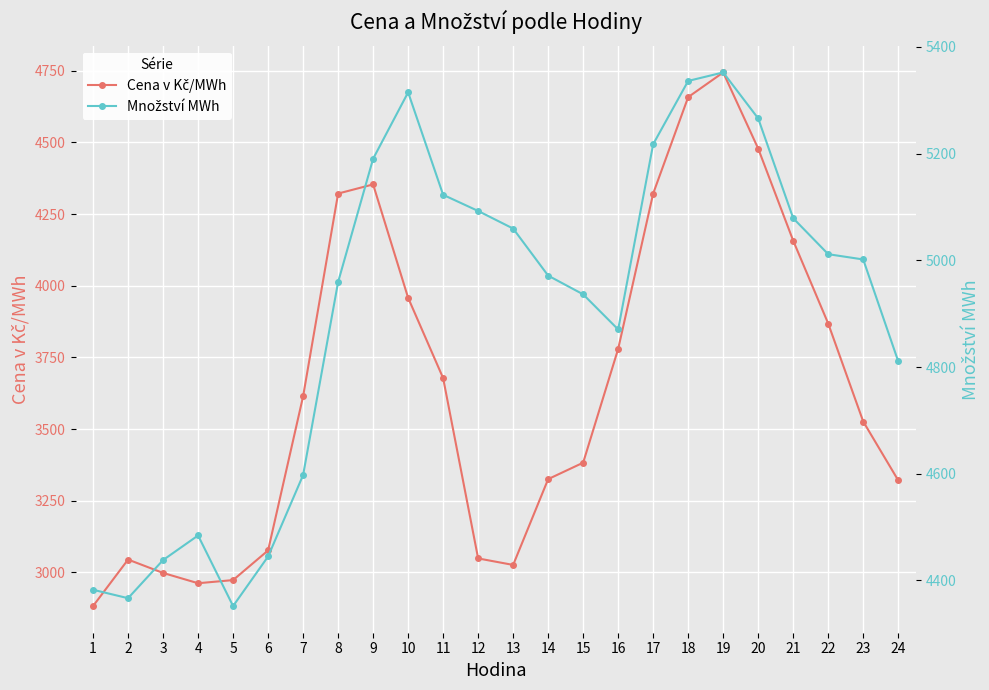

Which category has the highest value across all series?

19